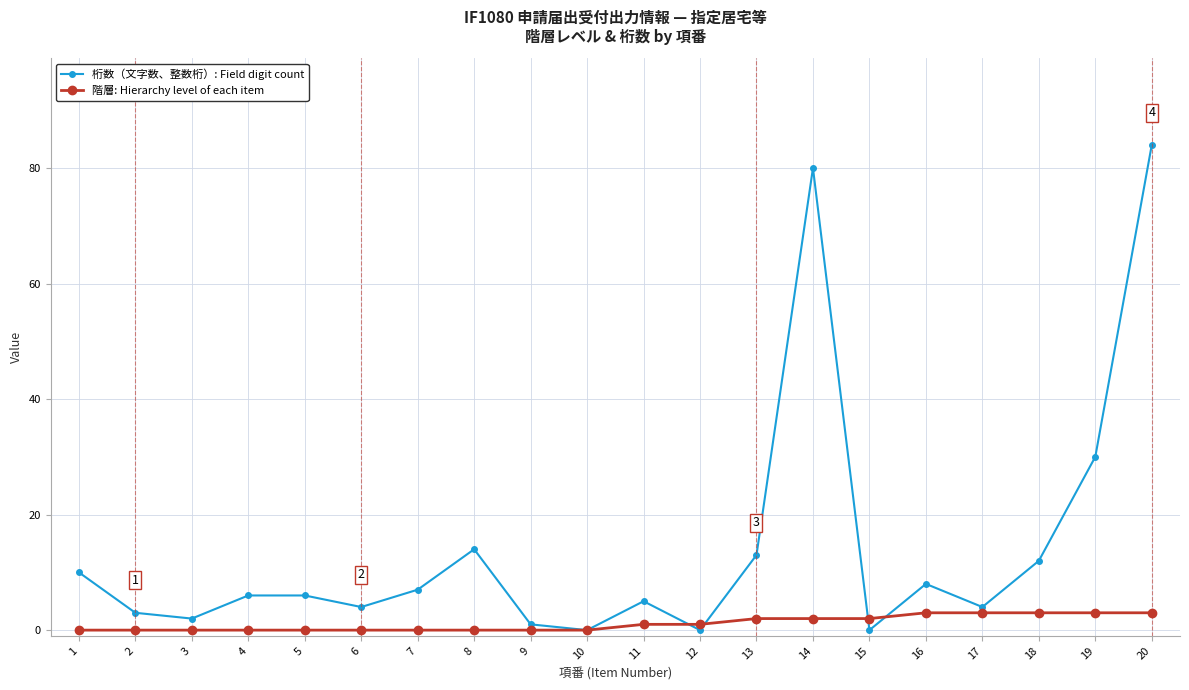

How many data points does each series have?

20